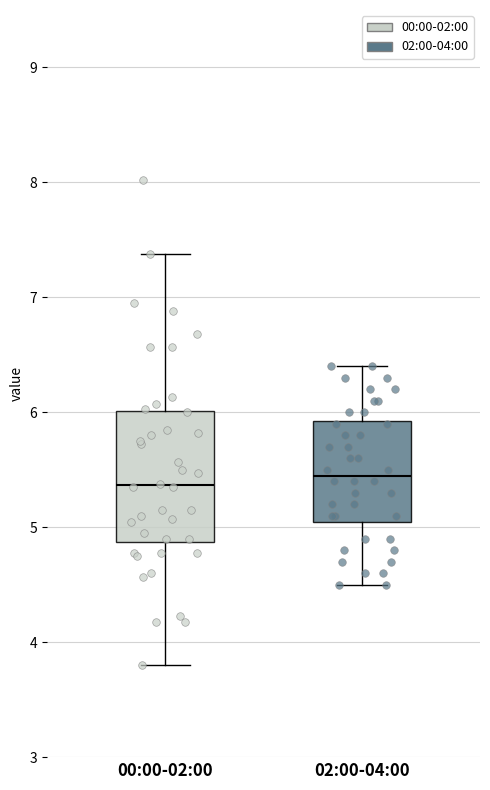

Where is the lower edge of the box for 00:00-02:00 on the y-axis? The values are not printed on the chart, so give them approximately, as read against the axis.

4.9